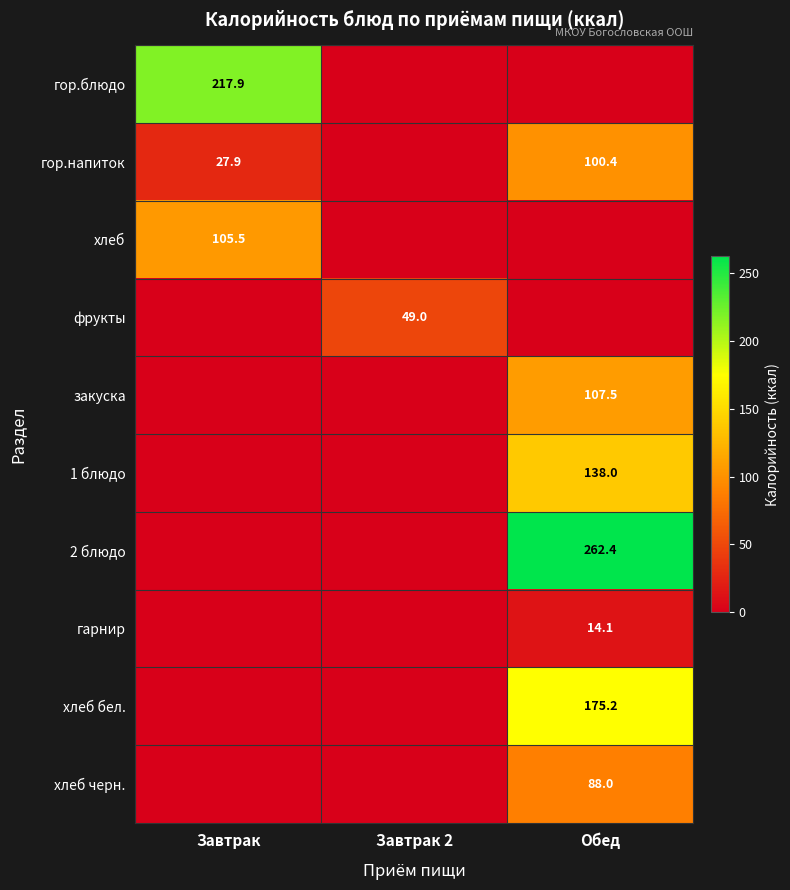

The value of хлеб бел. at Обед is 175.2. True or false?

True